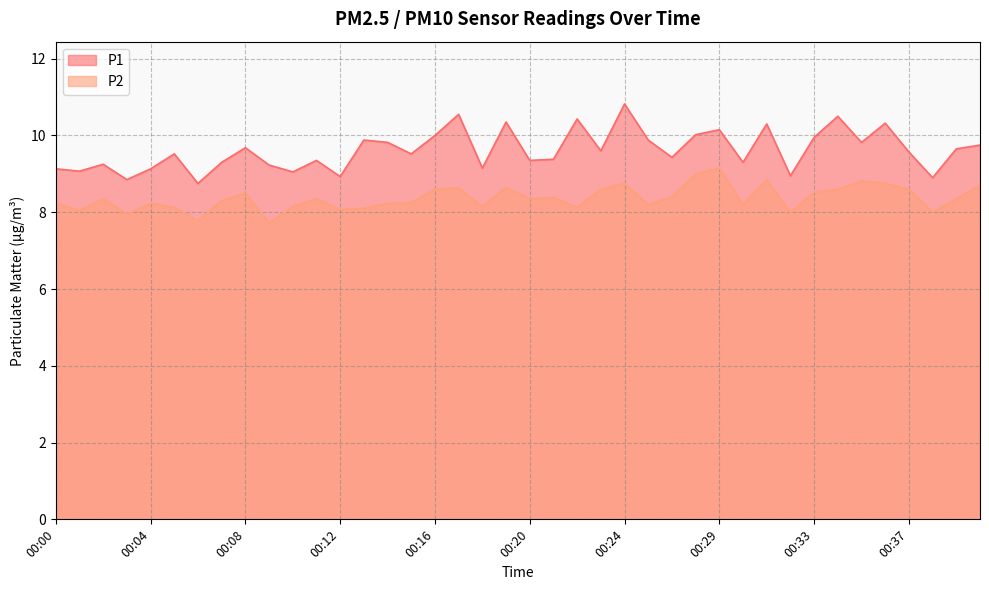

The value of P1 at 00:24 is 6.5. True or false?

False